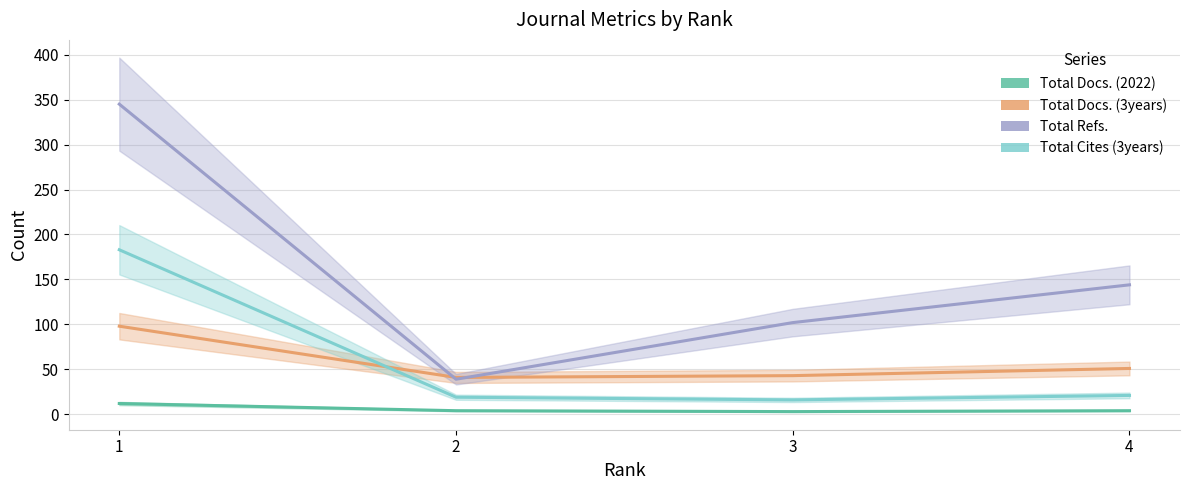

Rank the series by their maximum value, from highest to lowest.

Total Refs., Total Cites (3years), Total Docs. (3years), Total Docs. (2022)